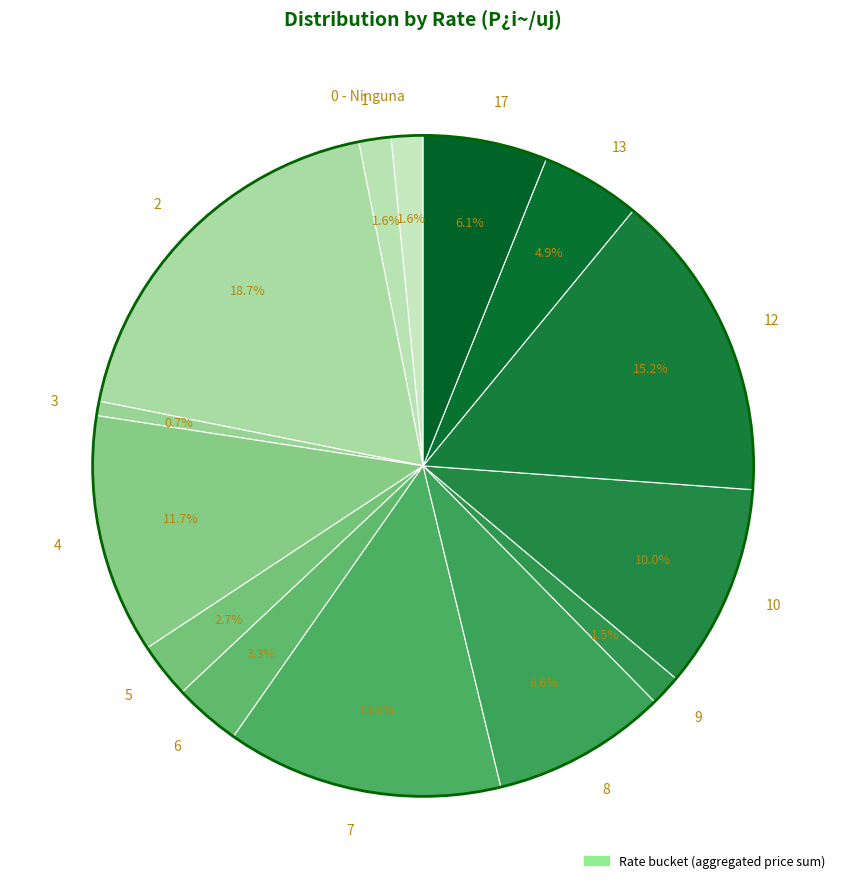

Do 10 and 2 together represent more than half of the pie?

No